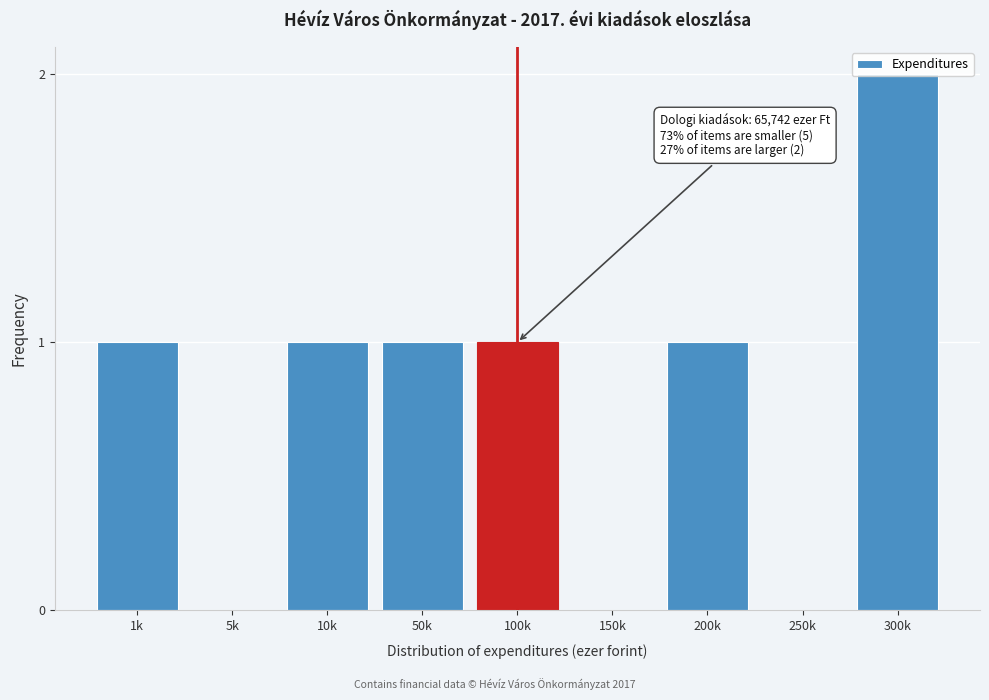

What is the sum of all values?

7